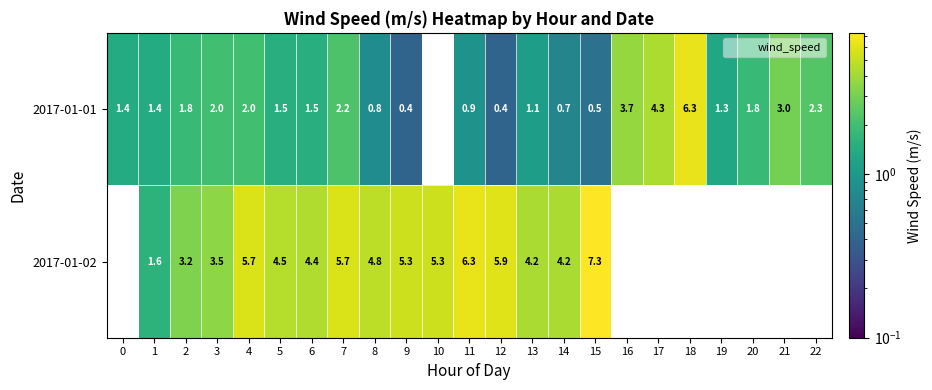

List the series in order of their overall mean, highest first.

2017-01-01, 2017-01-02